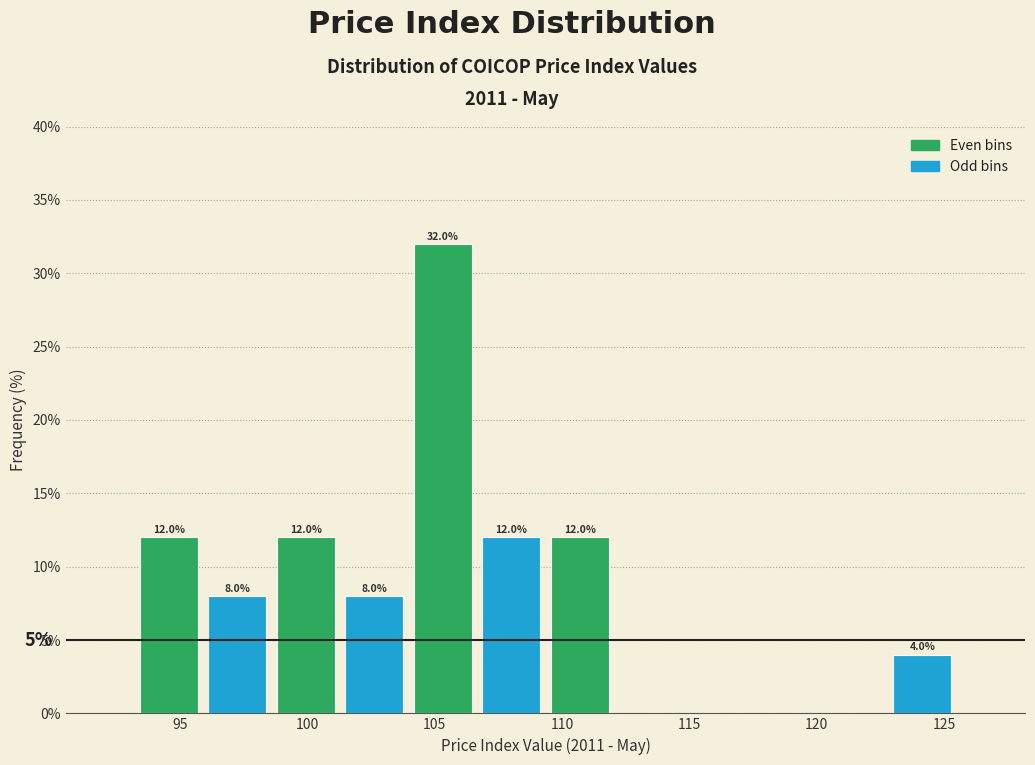

Which range on the x-axis has the tallest bar?

104.0 to 106.5